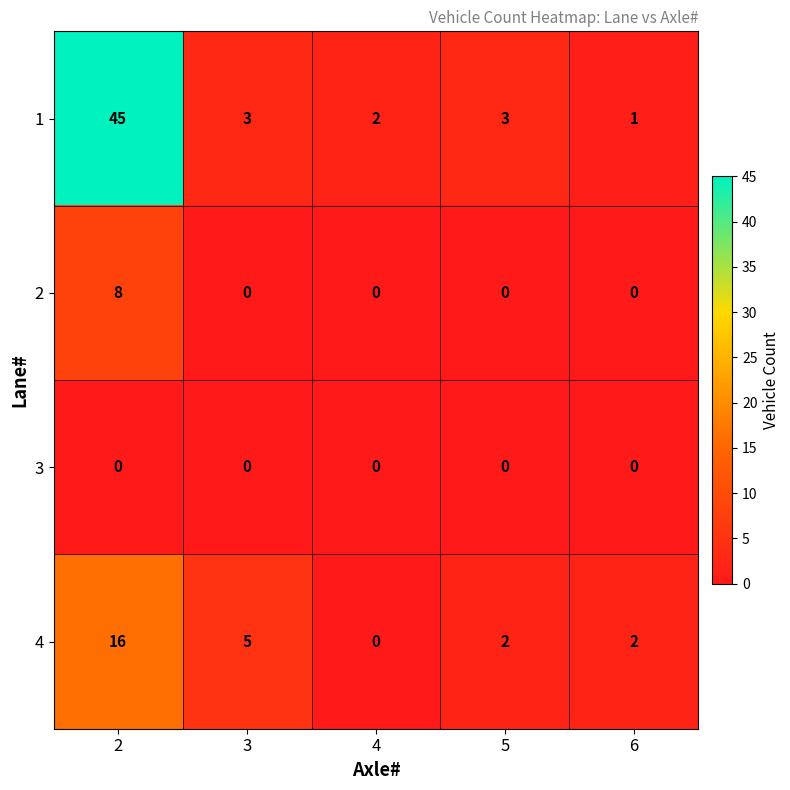

Read the 1 value at 2, to the nearest 5.

45